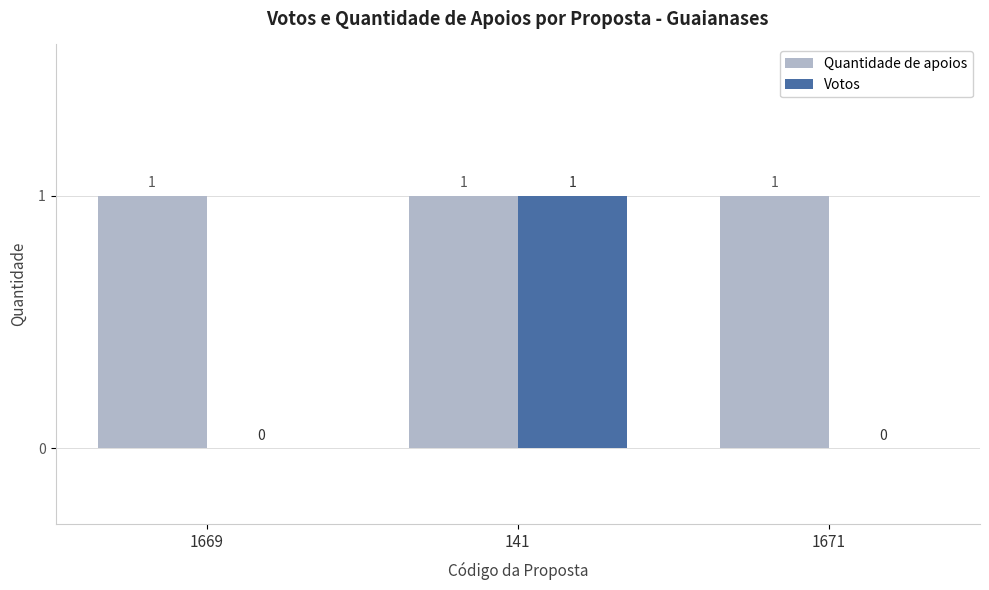

Between 141 and 1671, which series saw the biggest shift?

Votos